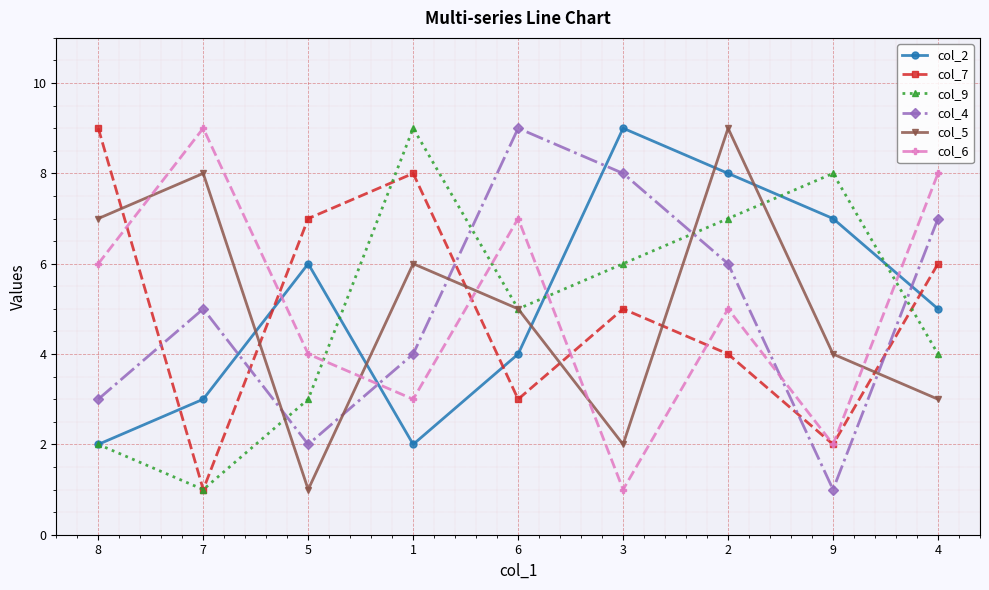

Reading right to left, list all the values displayed in this chart.

col_2: 5	7	8	9	4	2	6	3	2
col_7: 6	2	4	5	3	8	7	1	9
col_9: 4	8	7	6	5	9	3	1	2
col_4: 7	1	6	8	9	4	2	5	3
col_5: 3	4	9	2	5	6	1	8	7
col_6: 8	2	5	1	7	3	4	9	6